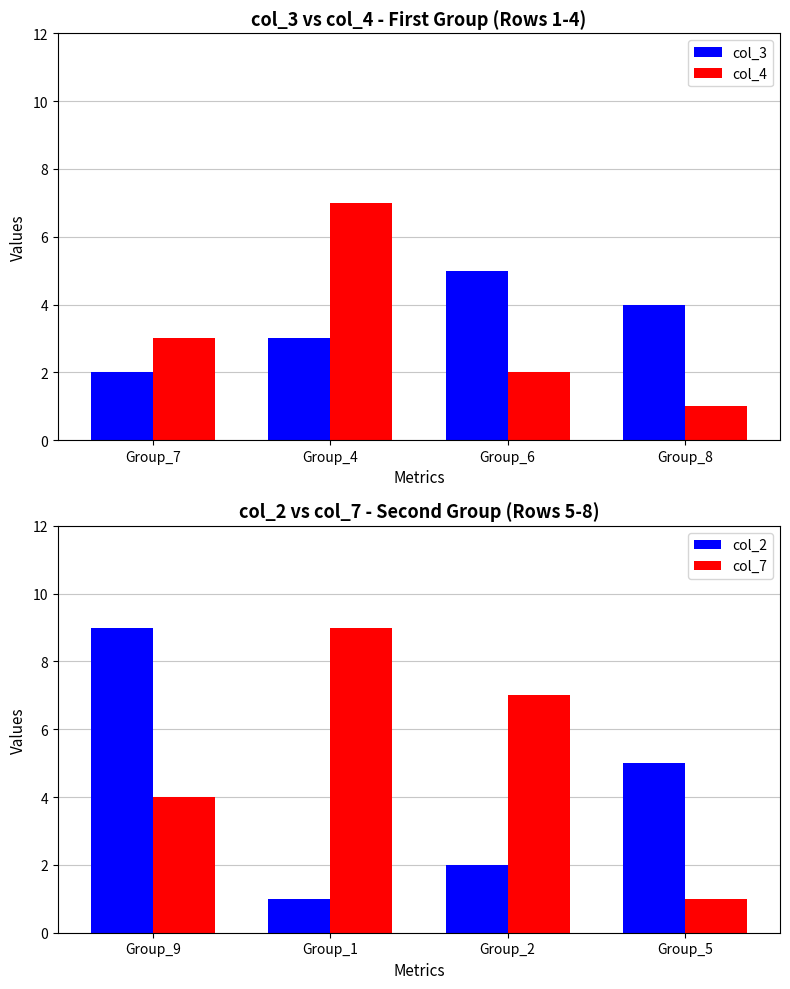

How many groups of bars are there?

4